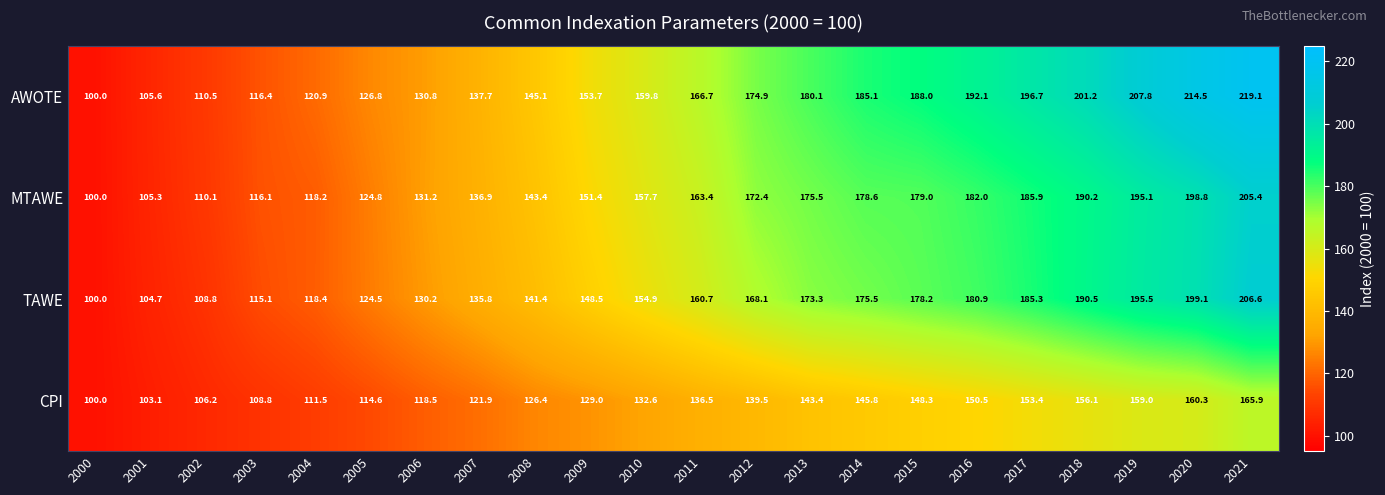

List the series in order of their peak value, lowest first.

CPI, MTAWE, TAWE, AWOTE